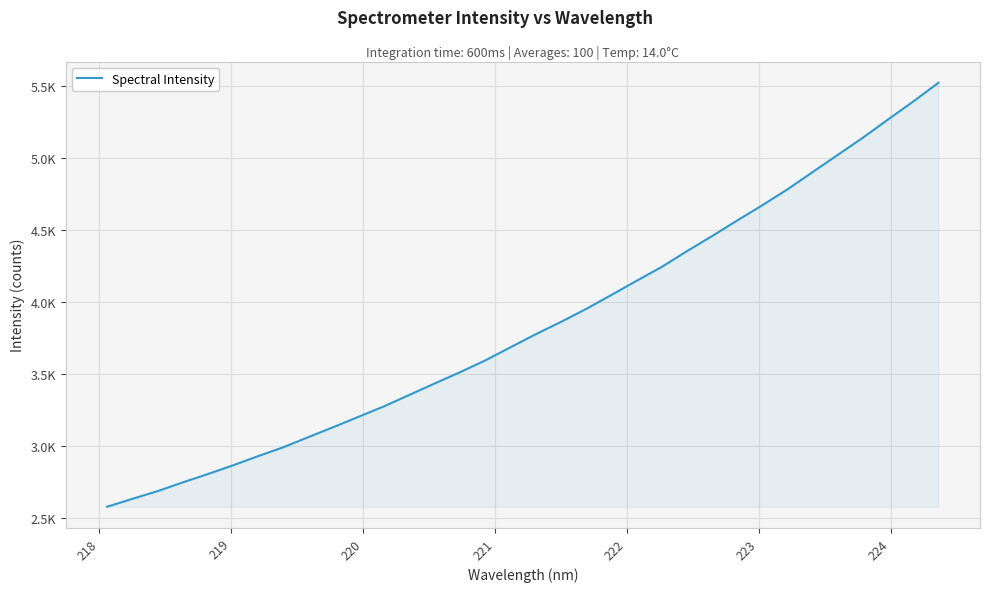

What is the value of the 33rd point from the left?

5389.9